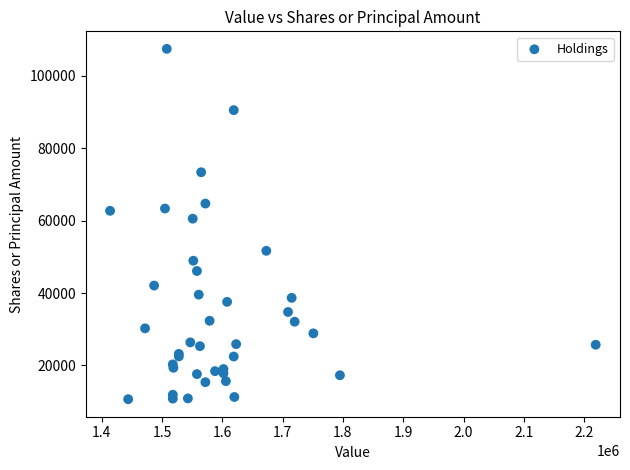

What Y value in the scatter plot is closest to 59061?

60542